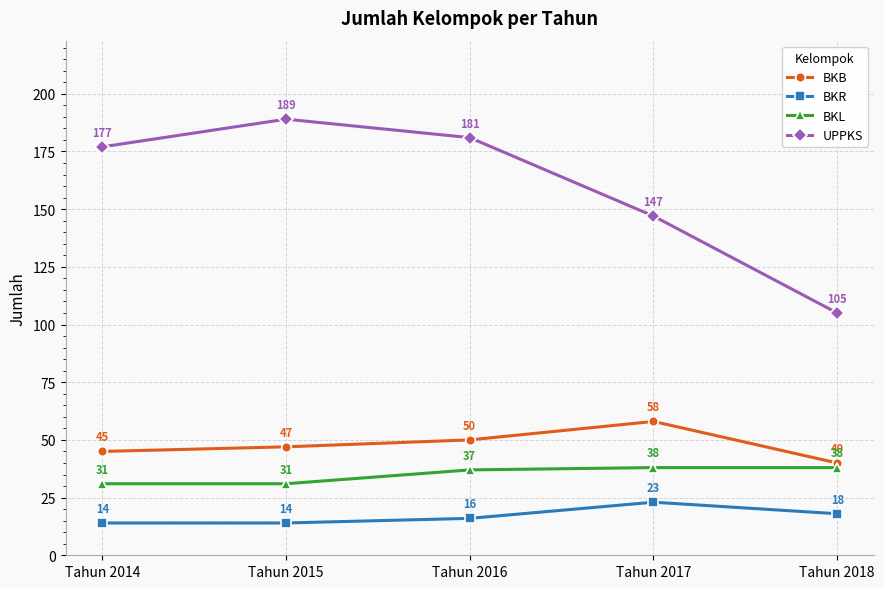

What is the minimum value for BKB?

40